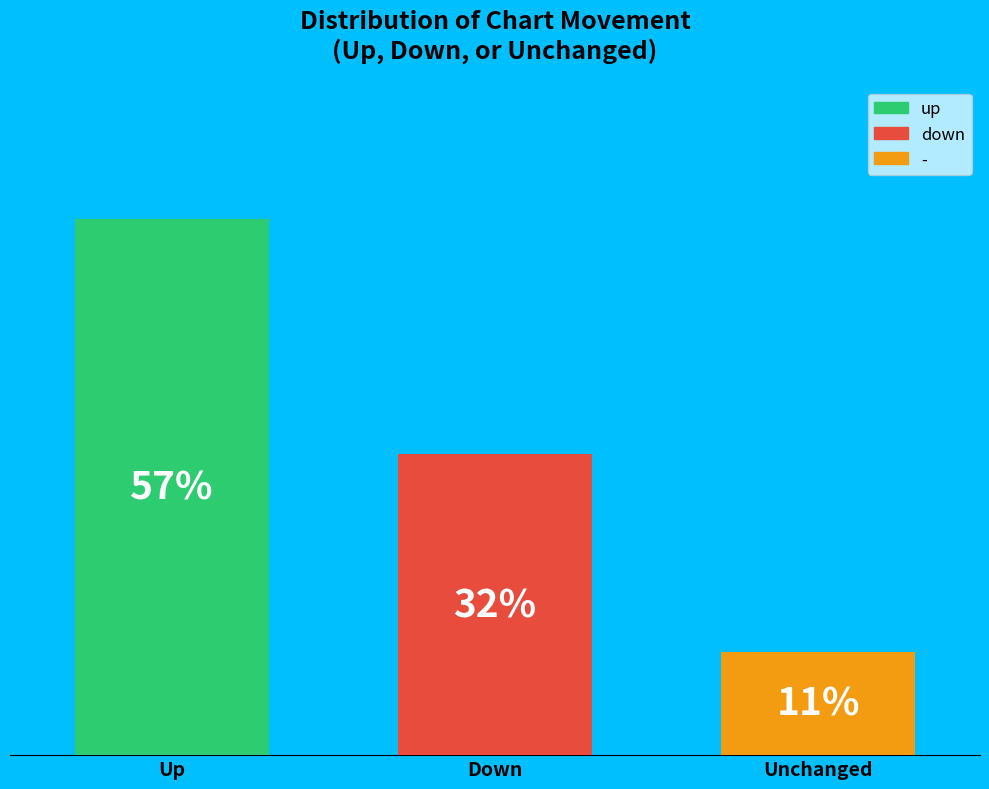

Which series has the largest range (max minus min)?

up